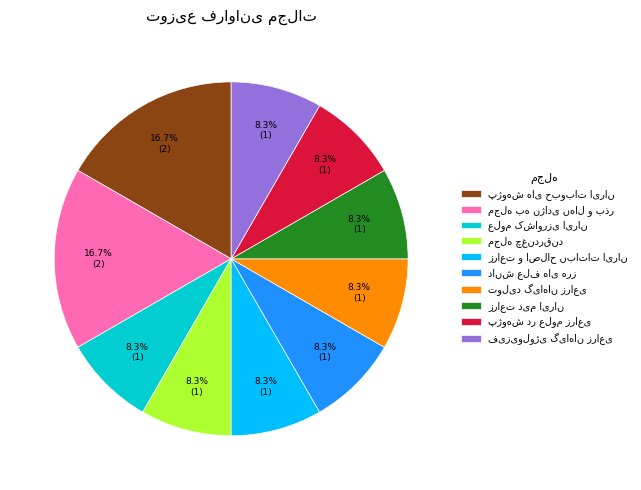

Does any single category account for the majority?

No